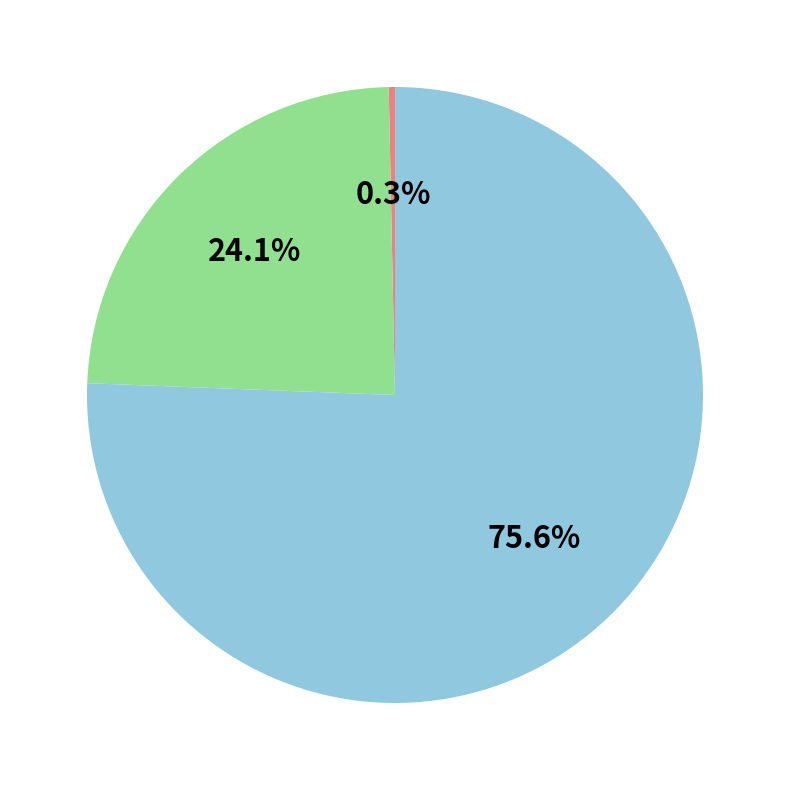

Is there a majority slice in this chart?

Yes